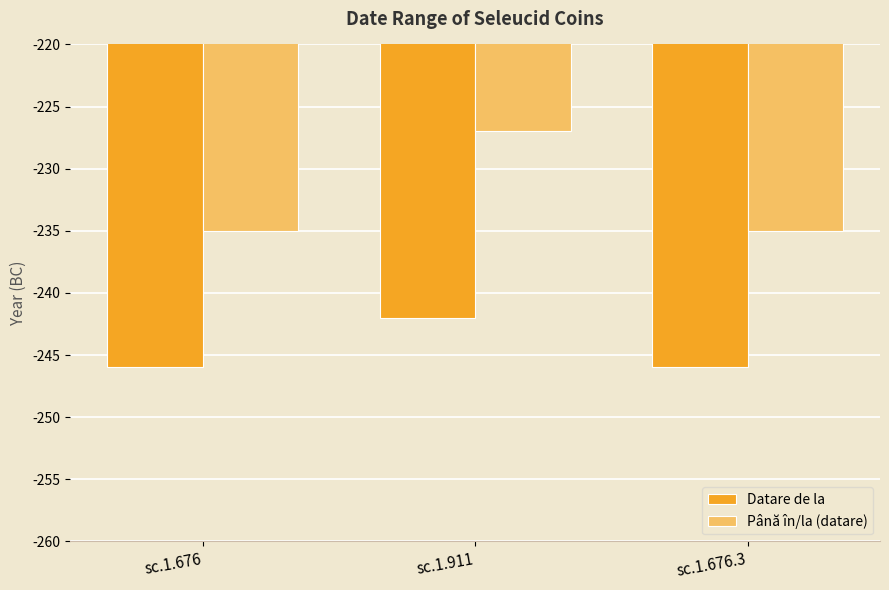

At which category is the sum across all series the highest?

sc.1.911